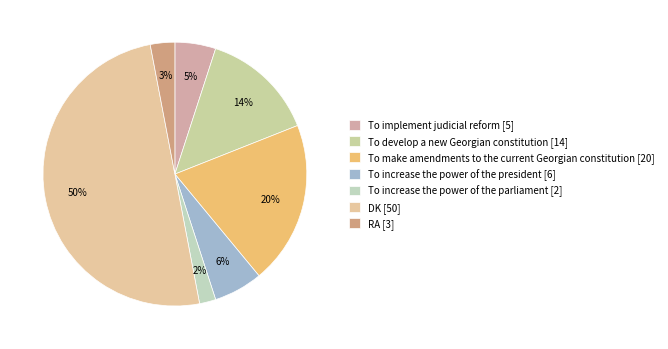

To the nearest percent, what is the difference between the RA and To develop a new Georgian constitution slice percentages?

11%